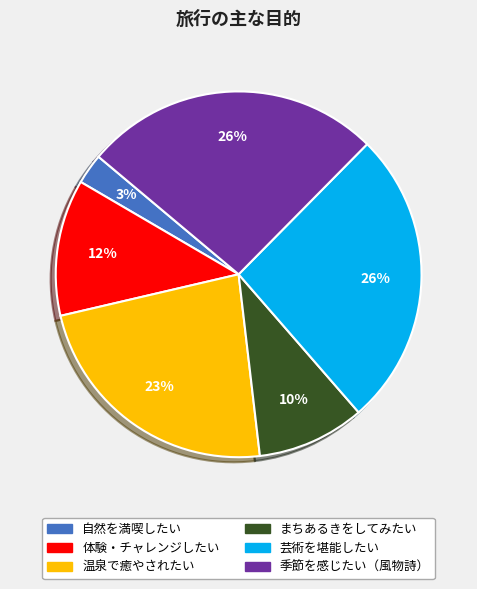

Count the number of slices in the pie.

6